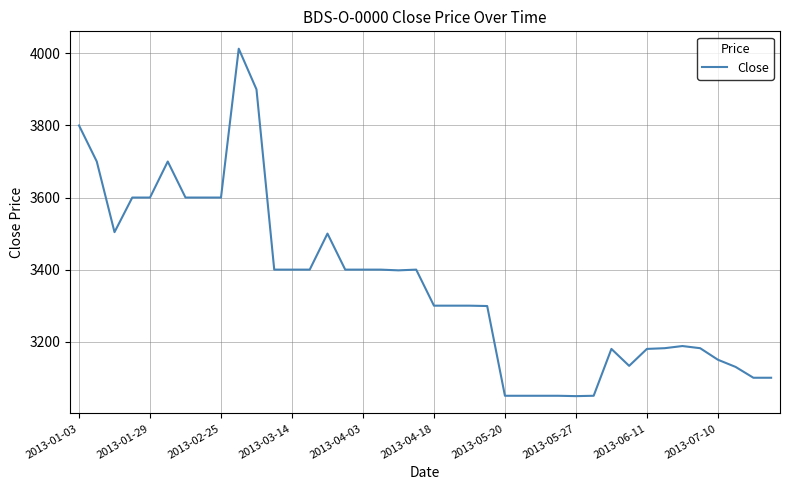

What is the minimum value shown in the chart?

3049